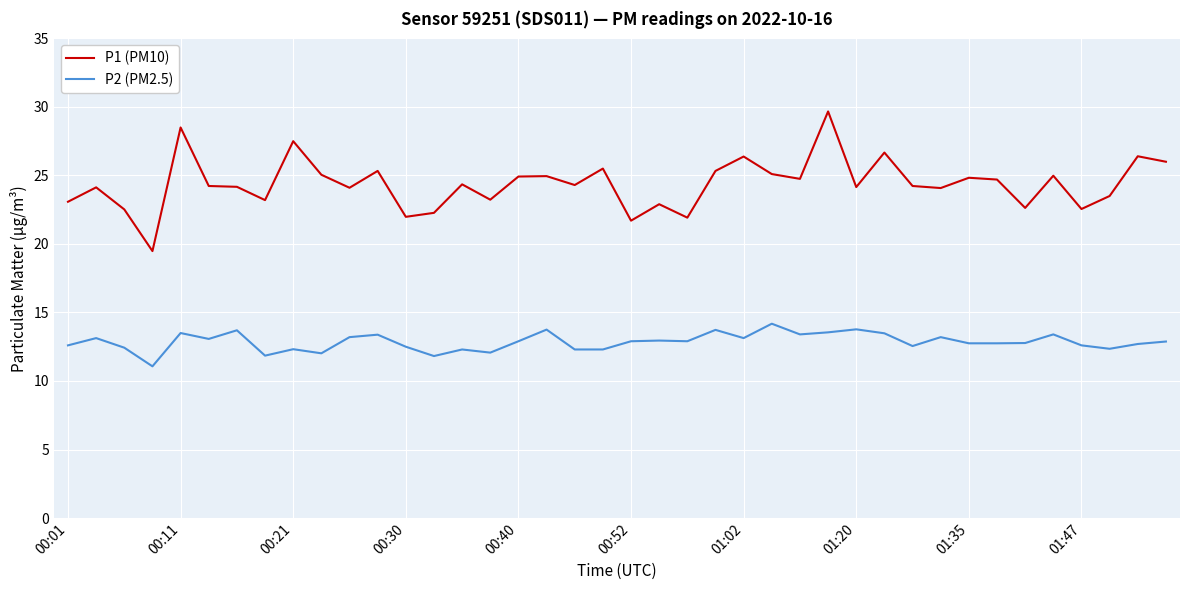

What is the difference between the maximum and minimum values in the P1 (PM10) series?

10.2